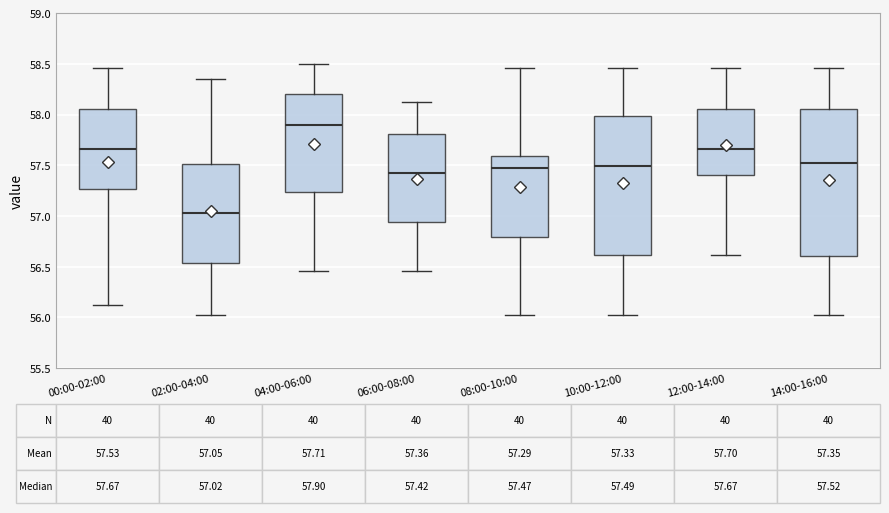

Which box is the tallest, from its lower edge to its upper edge?

14:00-16:00